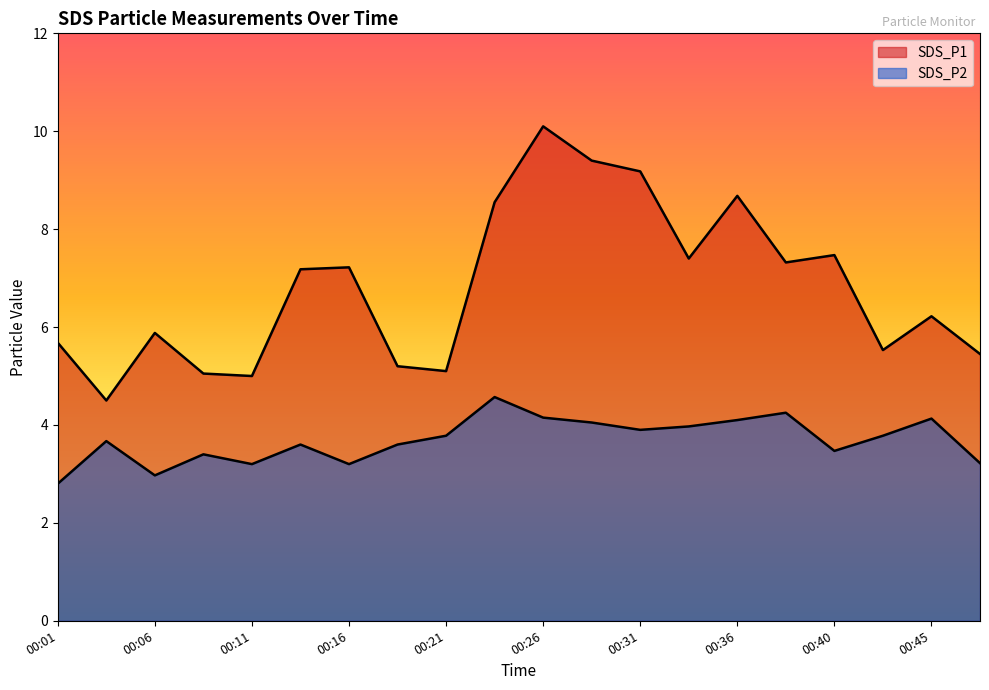

Is it true that SDS_P2 equals 6.0 at 00:09?

False